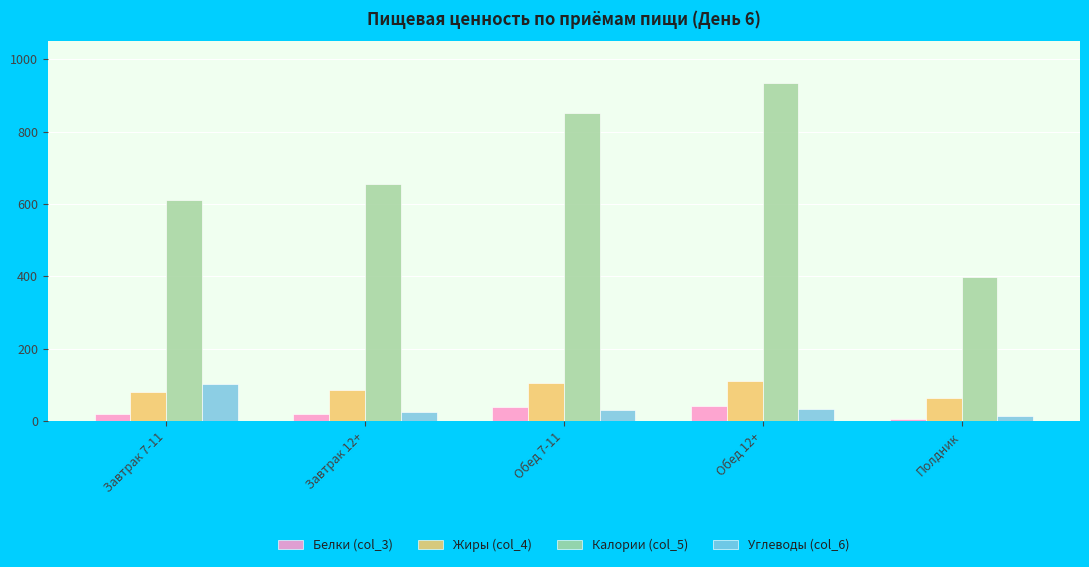

Which series has the largest total across all categories?

Калории (col_5)